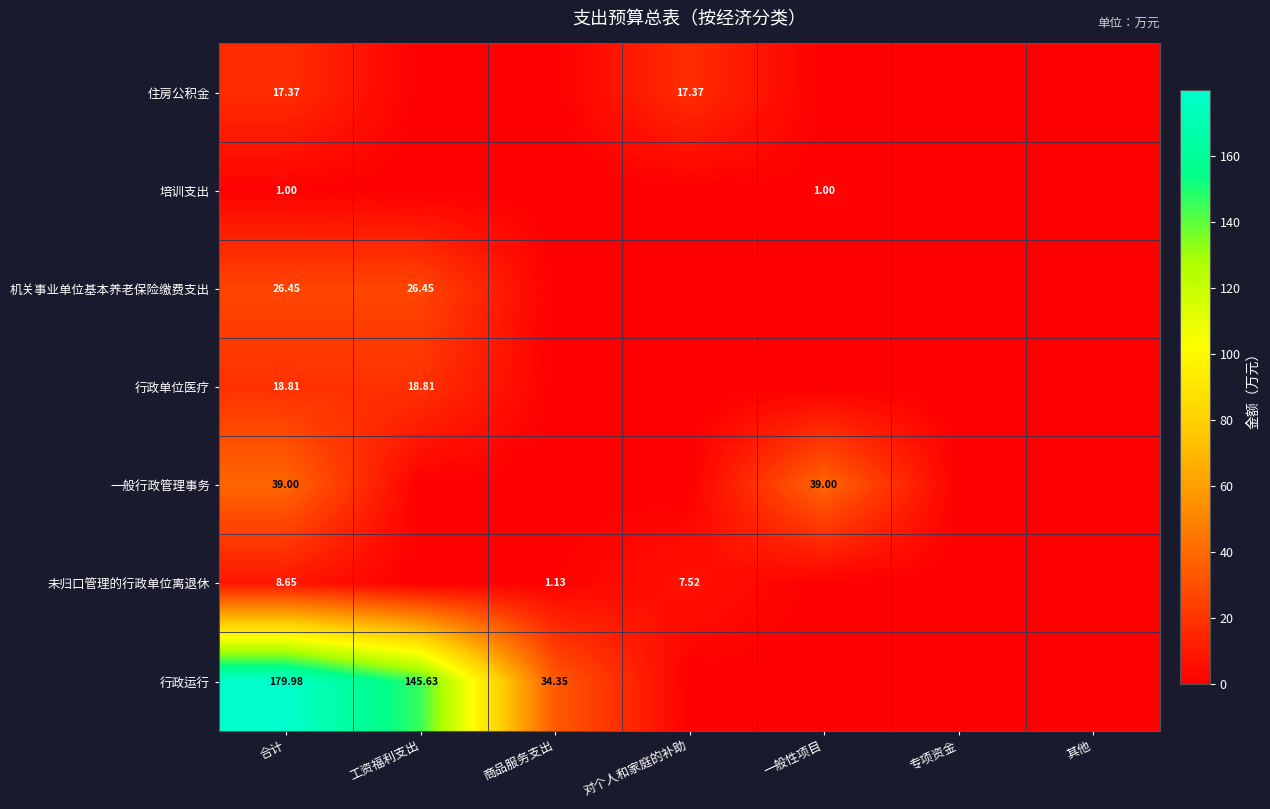

Which series changed the most between 合计 and 工资福利支出?

一般行政管理事务